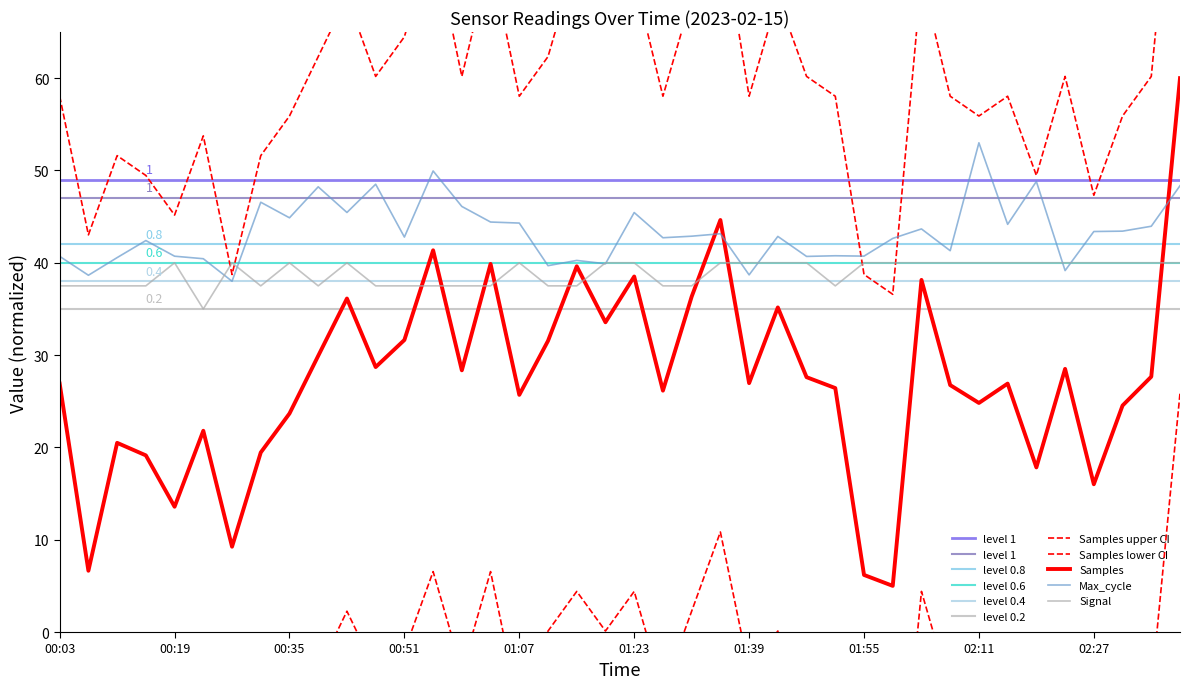

How many categories are shown in the chart?

40